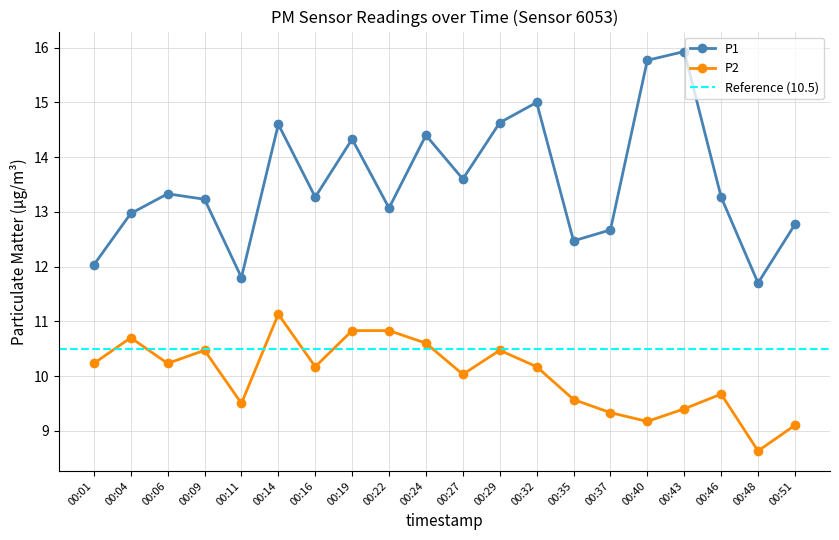

What is the spread (max minus min) of values at 00:19?

3.5